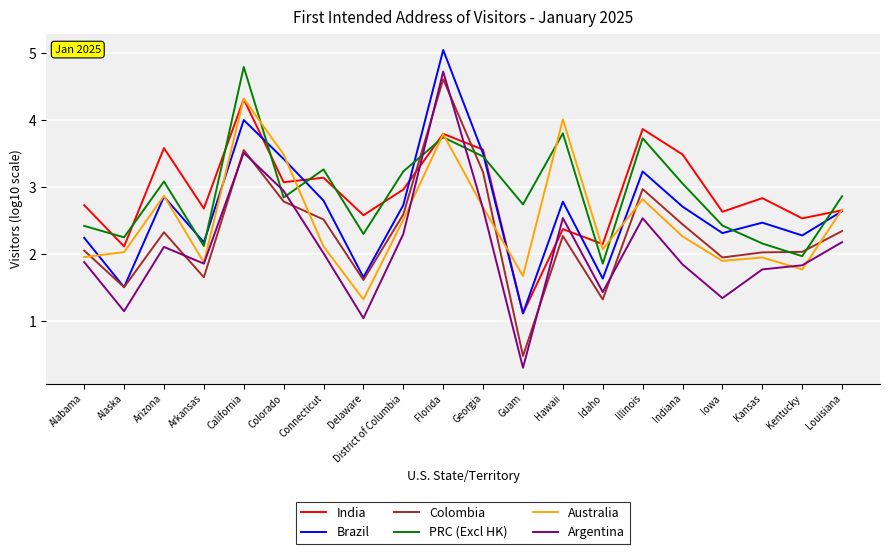

At which label does Colombia reach its peak?

Florida